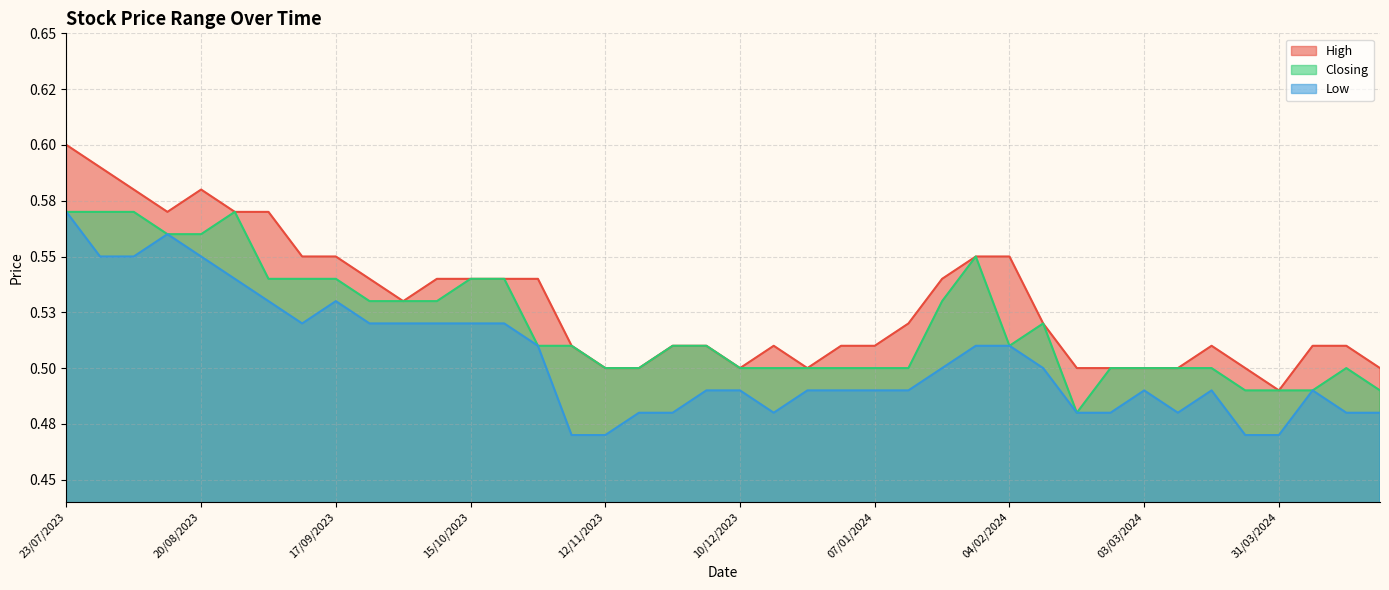

How many series are shown in this chart?

3